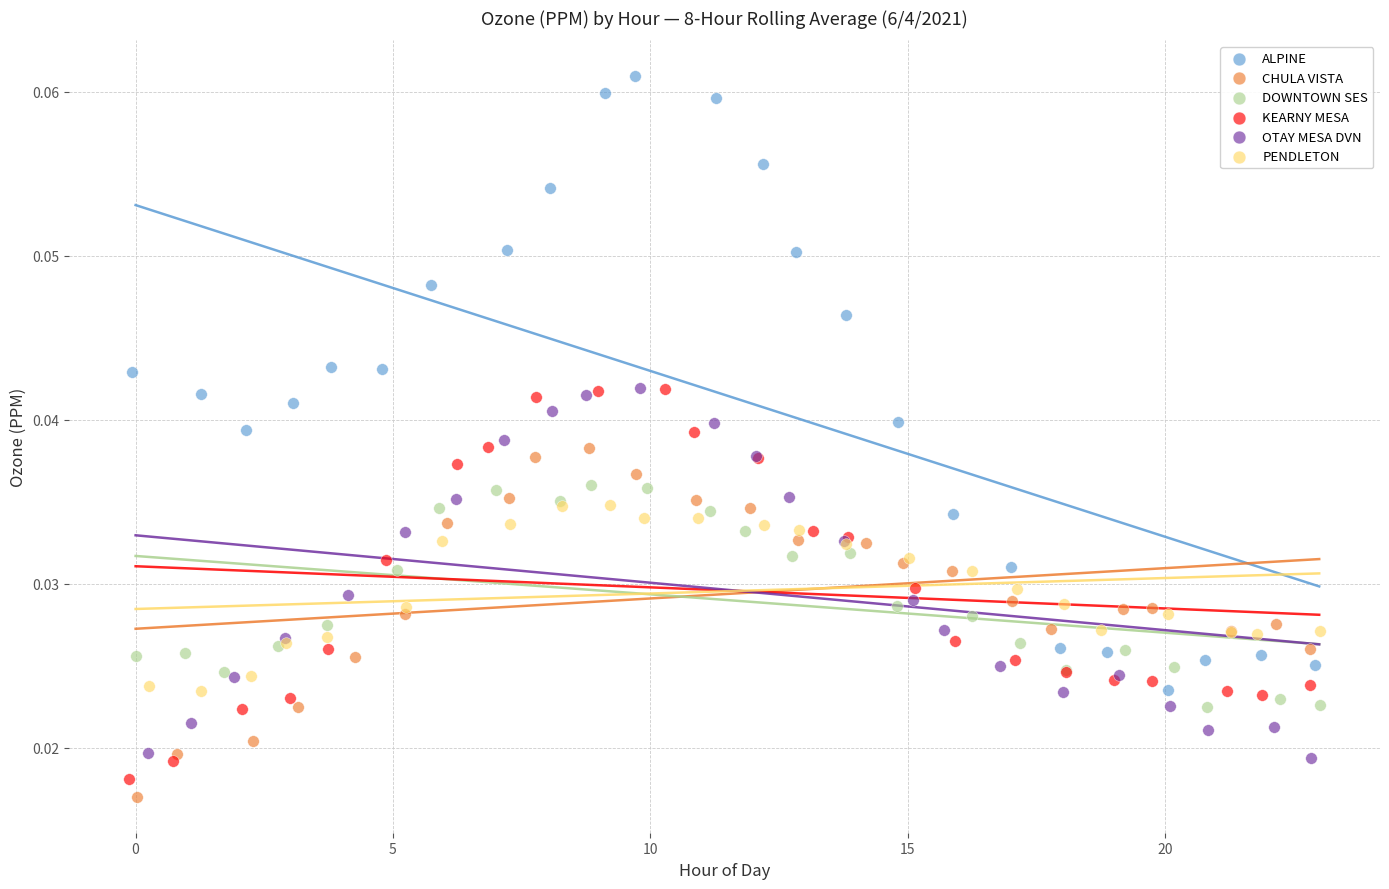

Which series reaches the maximum Y coordinate?

ALPINE